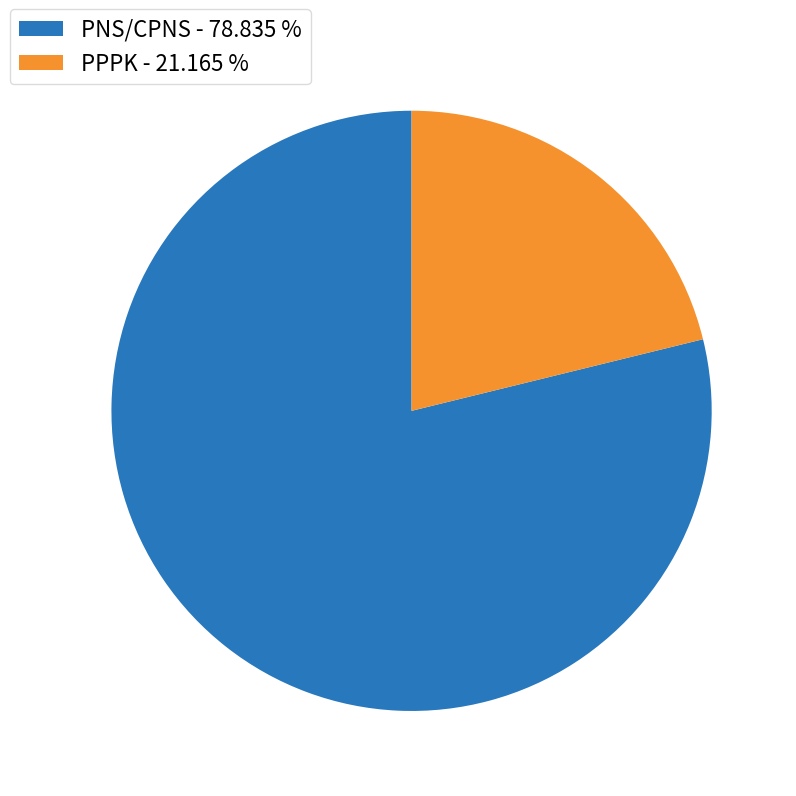

Which category has the biggest portion of the pie?

PNS/CPNS